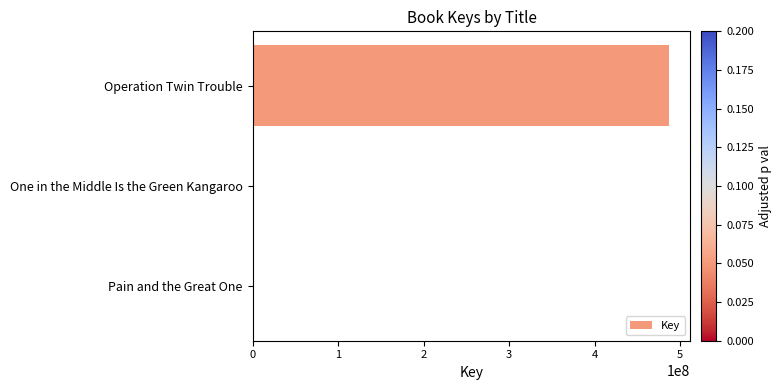

Which has a higher value, One in the Middle Is the Green Kangaroo or Operation Twin Trouble?

Operation Twin Trouble